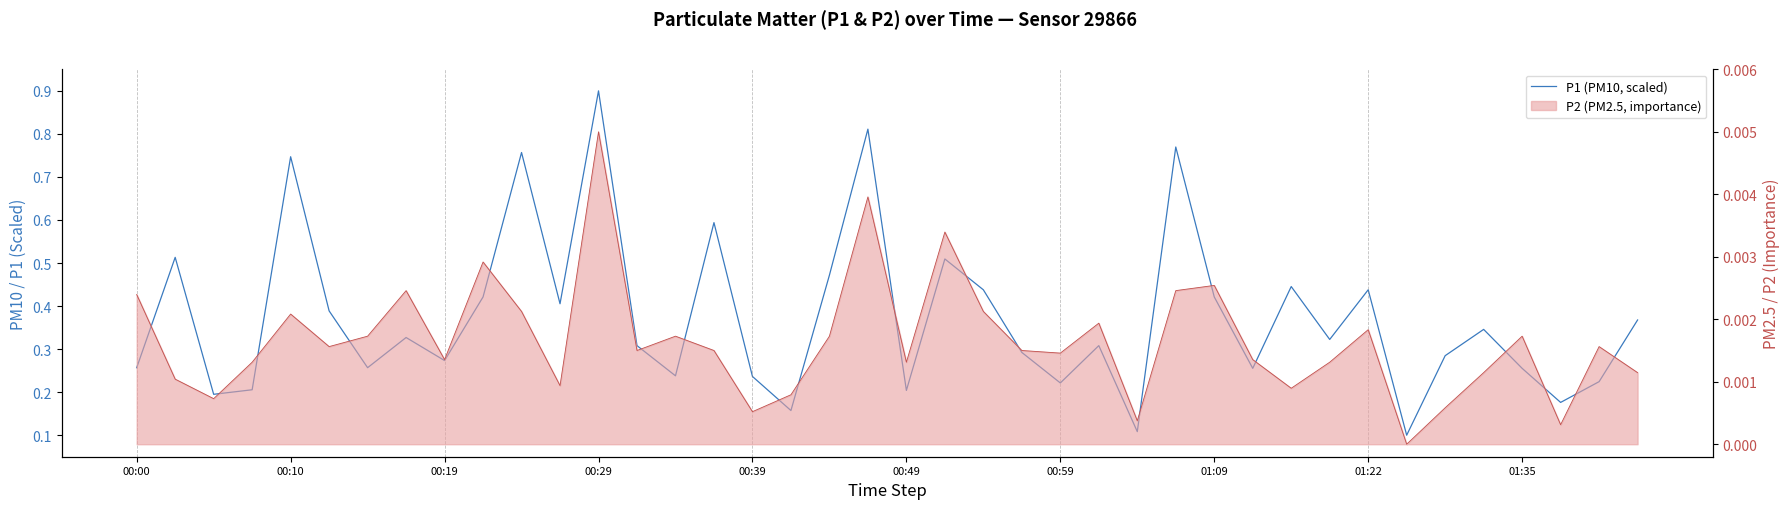

What is the smallest value displayed?

0.1